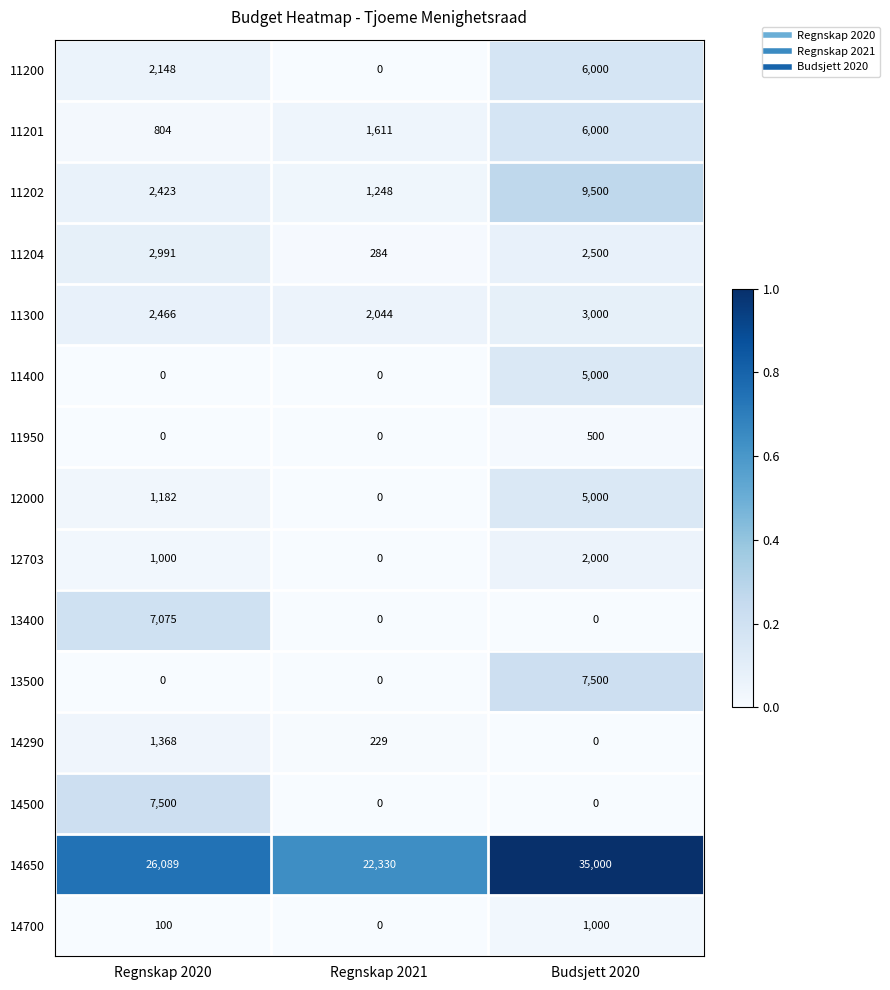

Rank the categories by 11202 value from highest to lowest.

Budsjett 2020, Regnskap 2020, Regnskap 2021